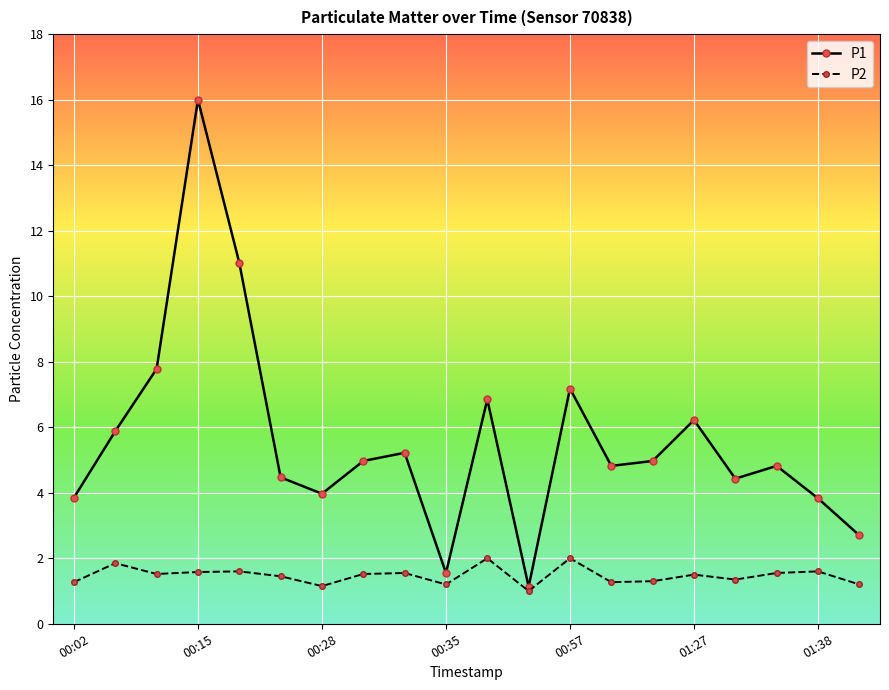

Which series has the largest range (max minus min)?

P1